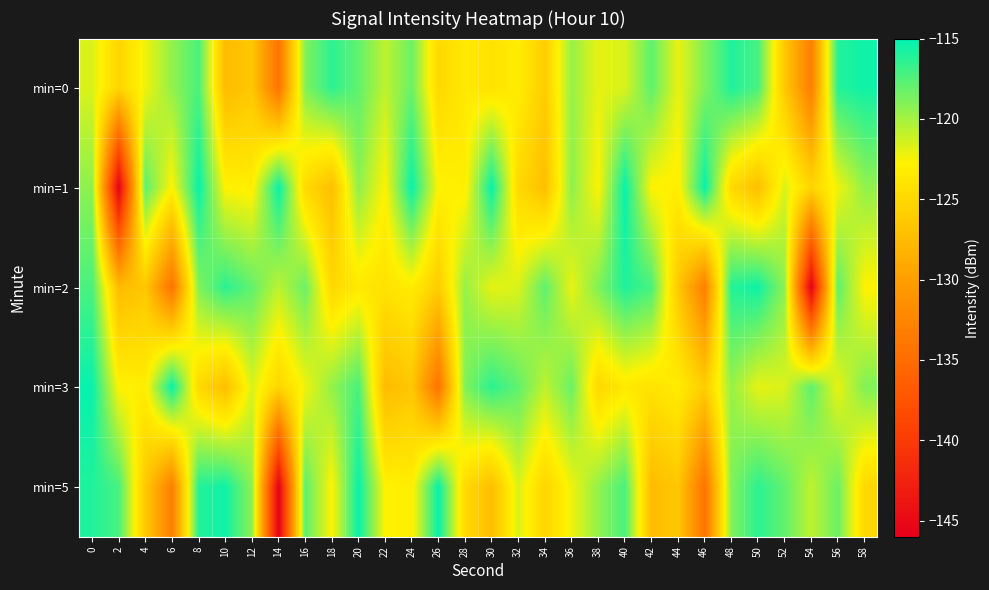

Between 16 and 56, which is larger?

56